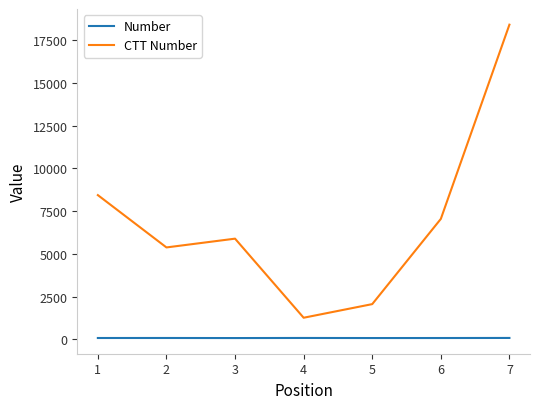

Rank the series by their maximum value, from lowest to highest.

Number, CTT Number